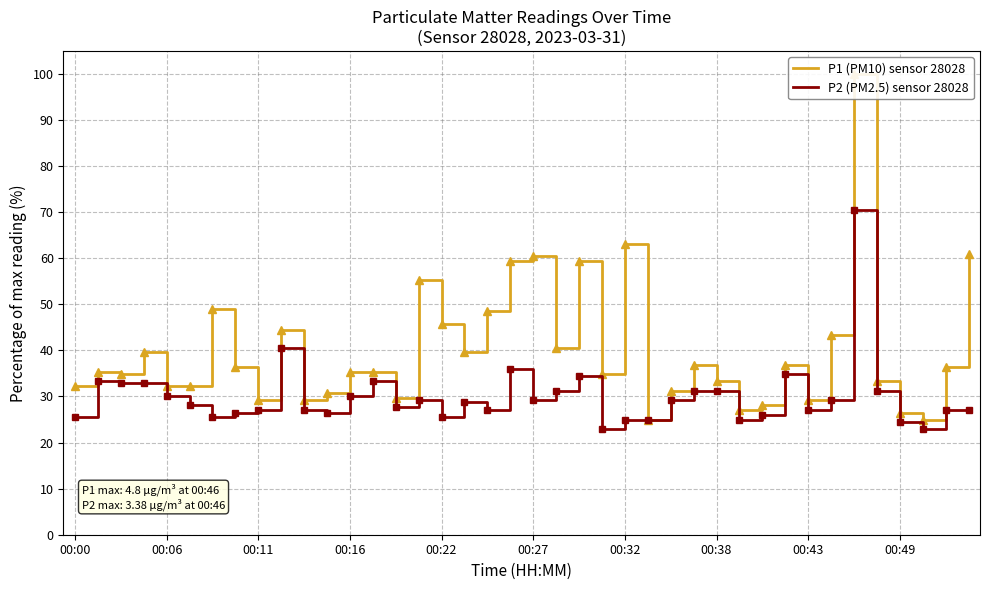

True or false: P2 (PM2.5) sensor 28028 and P1 (PM10) sensor 28028 cross at least once.

False